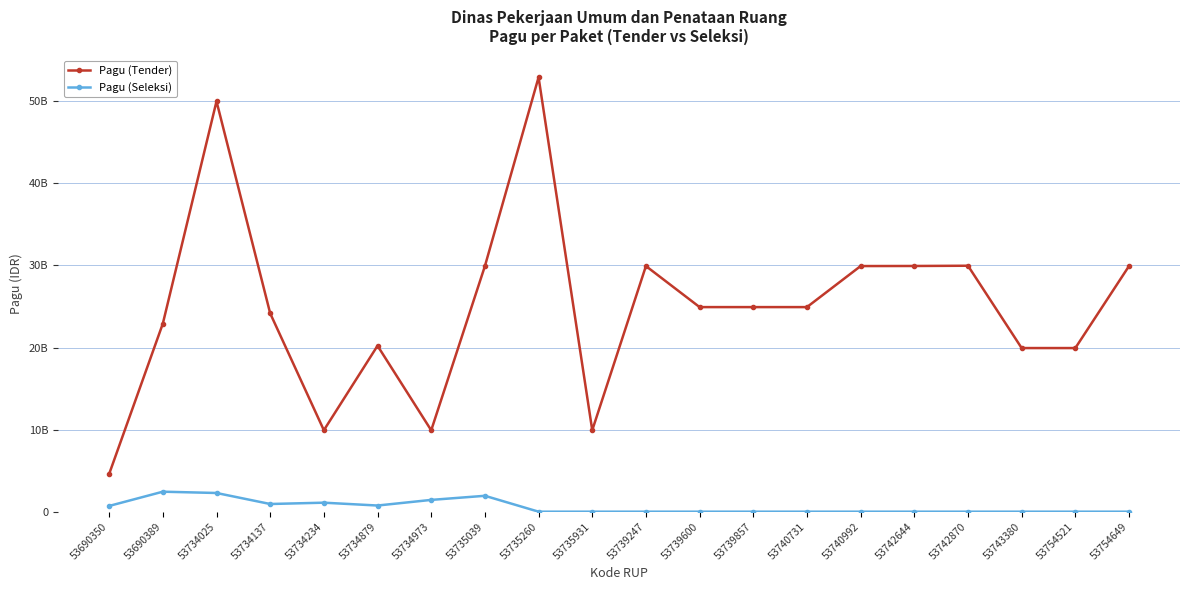

True or false: Pagu (Seleksi) has a value of 758839266 at 53734234.

False